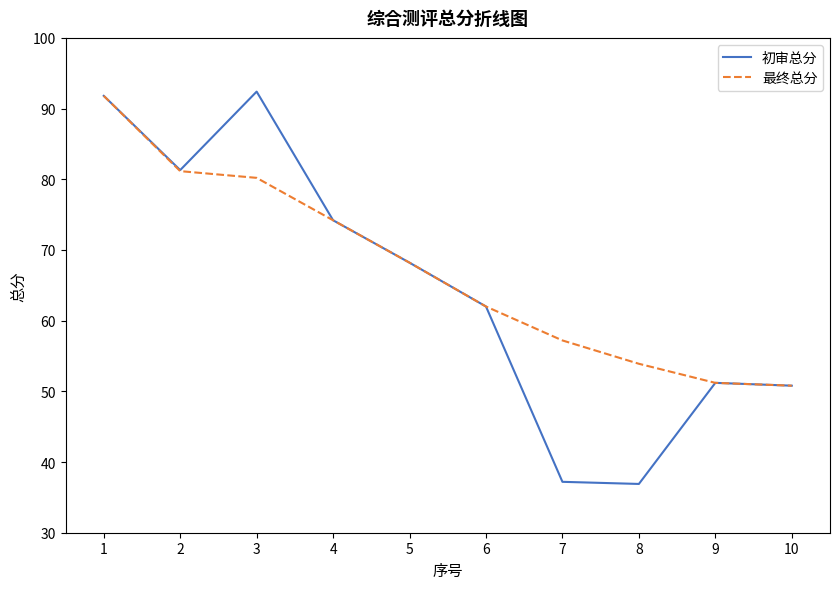

What is the sum of the 初审总分 values at 1 and 7?

129.0